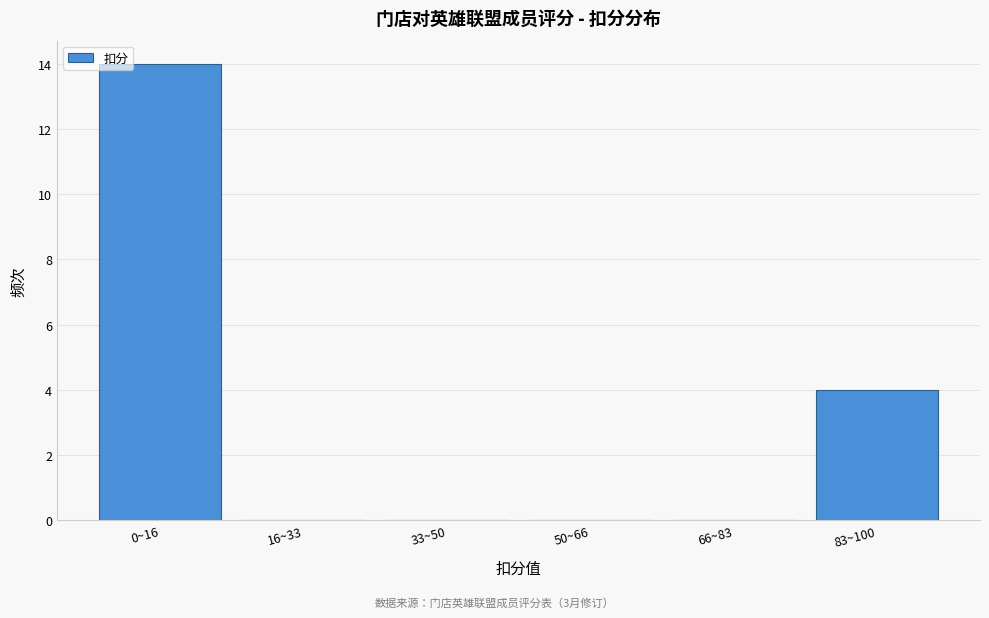

Reading left to right, transcribe all the data shown in this chart.

0~16=14	16~33=0	33~50=0	50~66=0	66~83=0	83~100=4